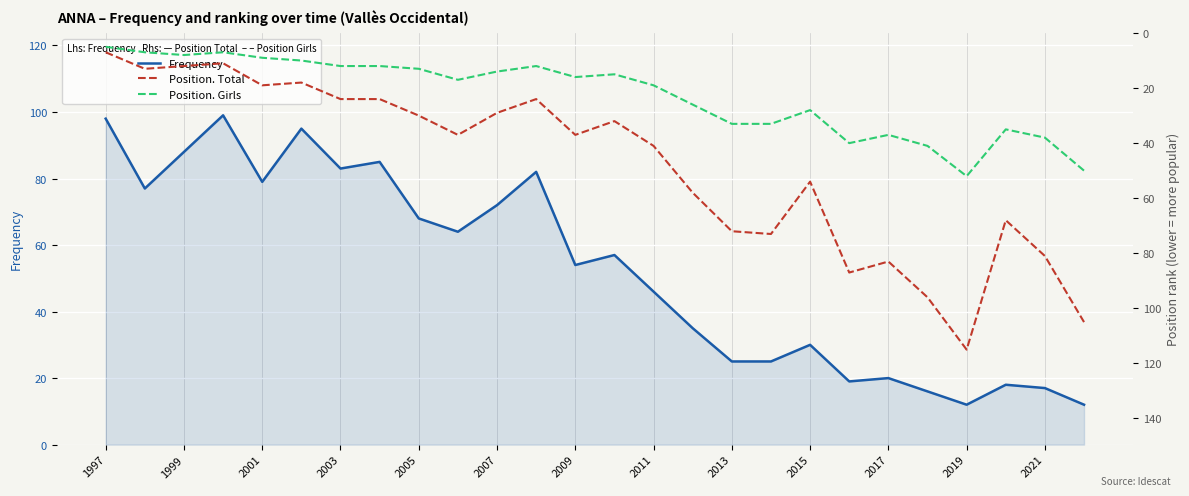

Which series has the largest range (max minus min)?

Position. Total